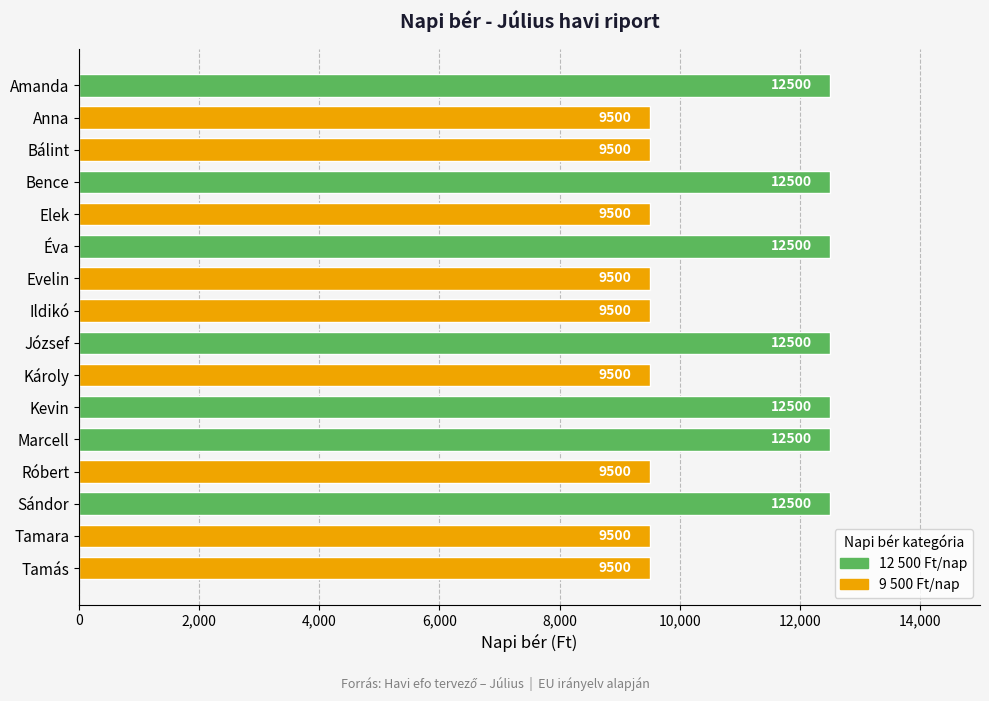

The value at Tamara is 14711. True or false?

False